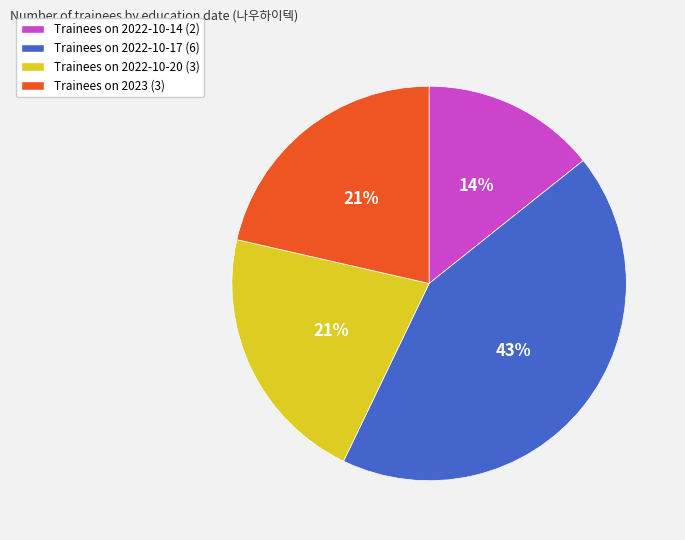

Is there any slice that represents more than half of the pie?

No